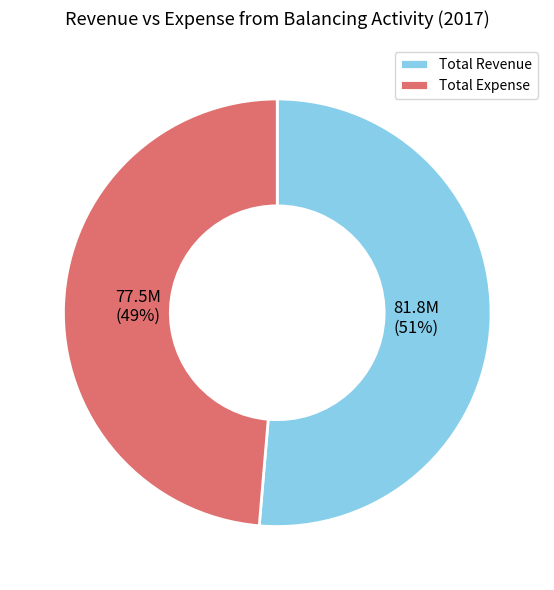

Rank the categories by value from highest to lowest.

Total Revenue, Total Expense